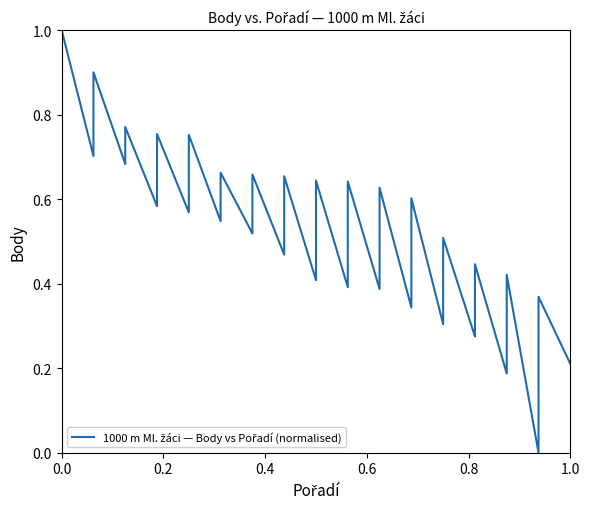

How many series are shown in this chart?

1